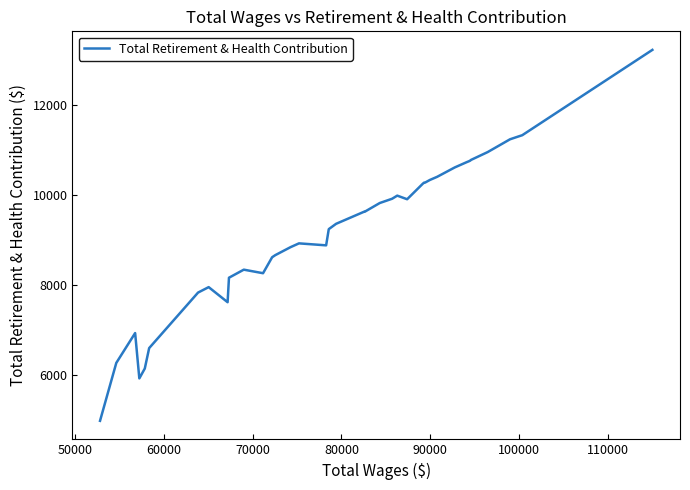

What is the difference between the maximum and minimum values?

8238